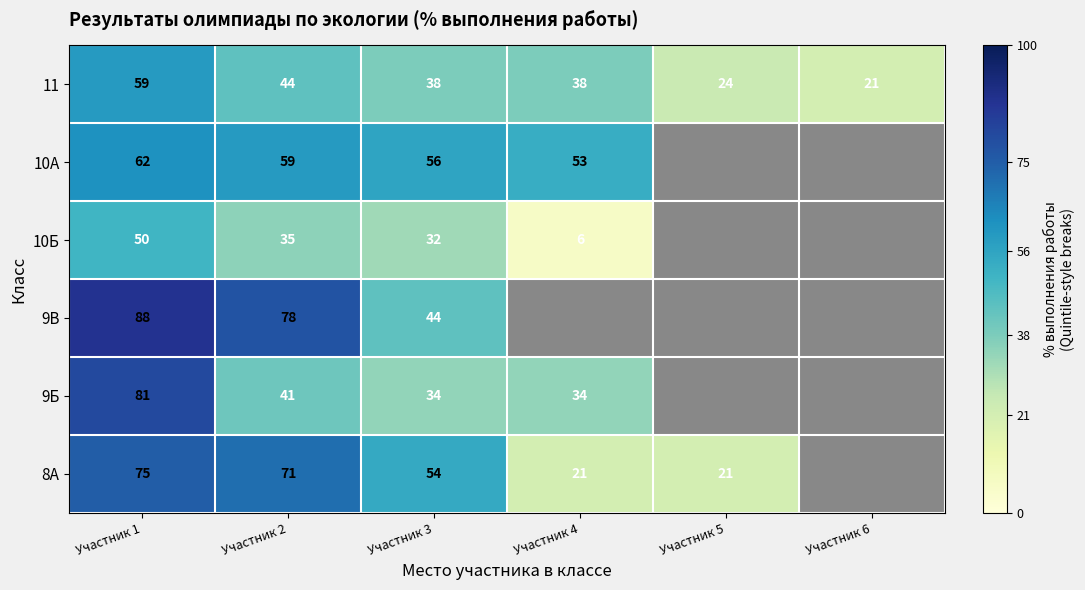

How many series are shown in this chart?

6